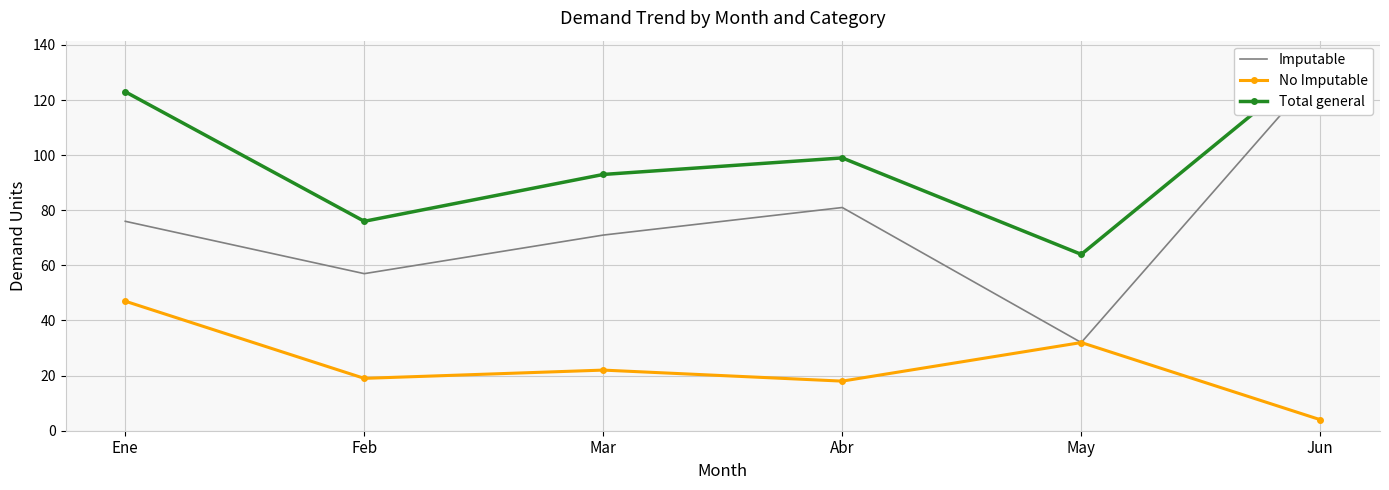

What is the value of the Imputable point at the 1st from the left?

76